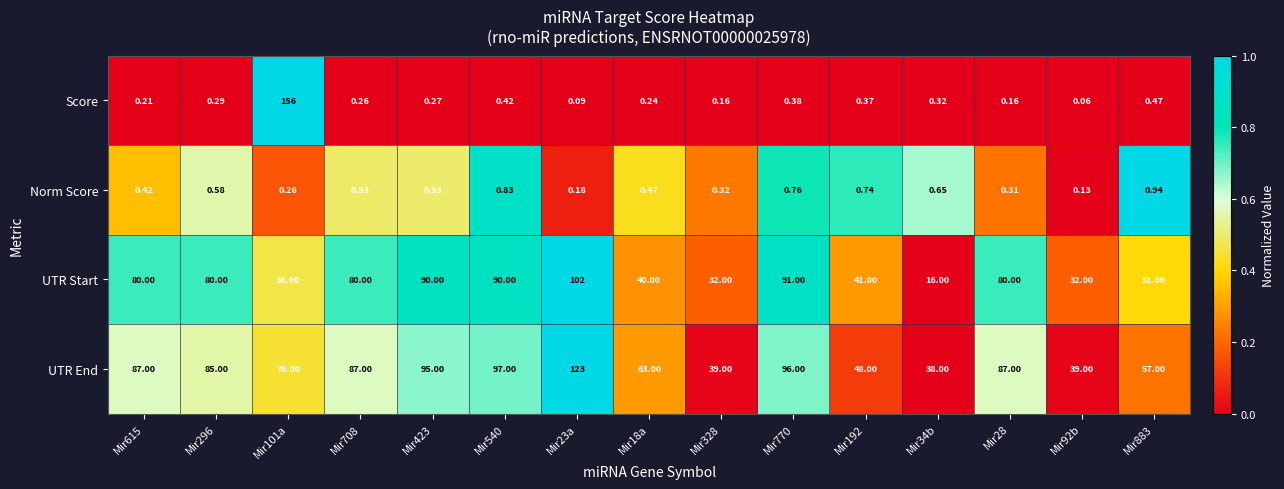

Which series has the largest total across all categories?

UTR End